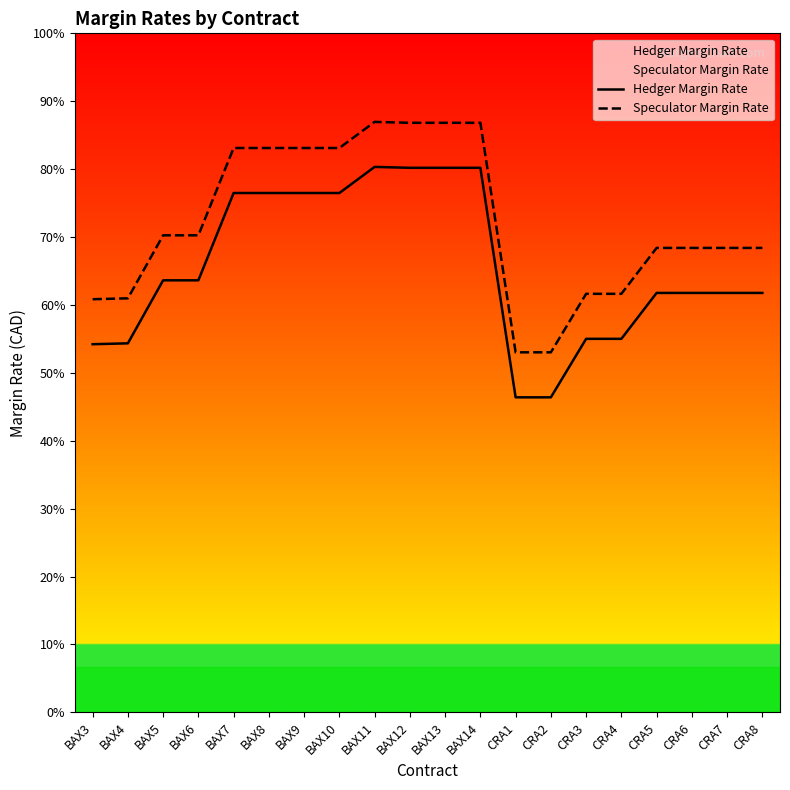

Is this an area chart (filled region under the line)?

No